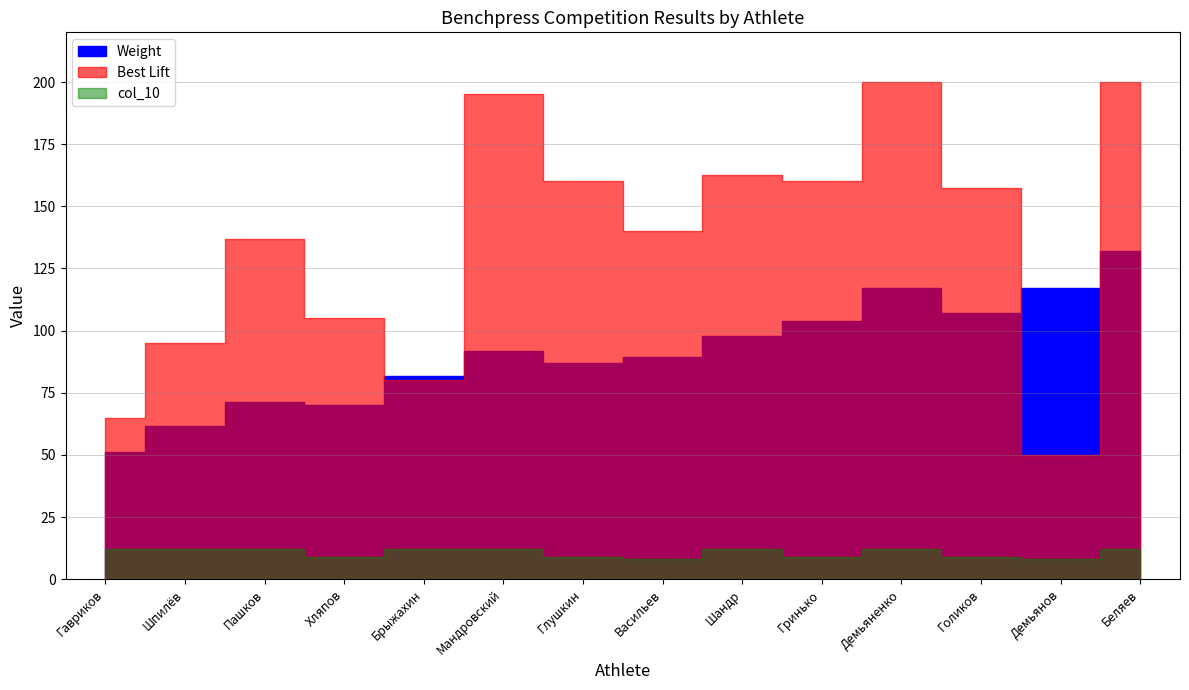

Between Демьянов and Глушкин, which is larger?

Демьянов